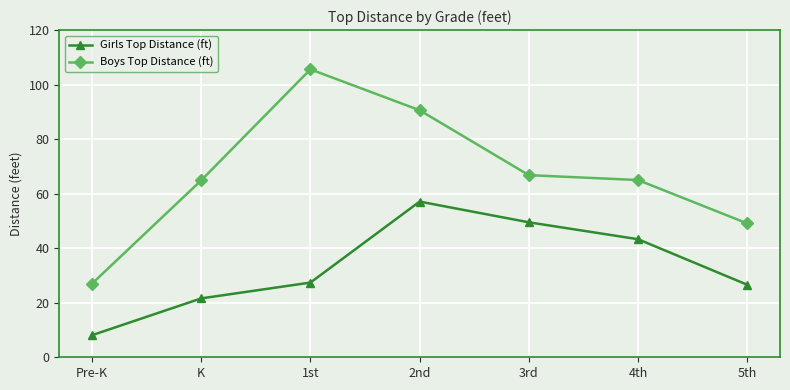

True or false: Girls Top Distance (ft) and Boys Top Distance (ft) intersect in this chart.

False